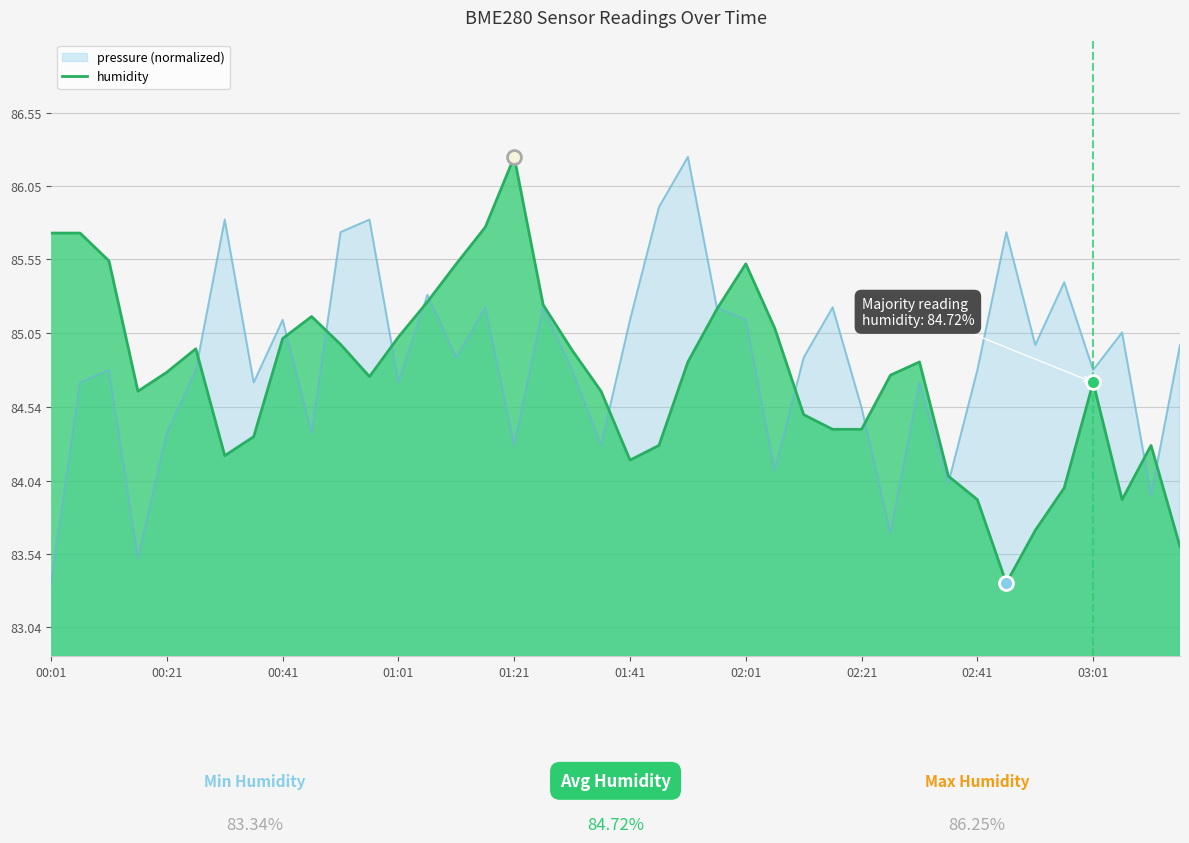

At which label does humidity reach its peak?

01:21